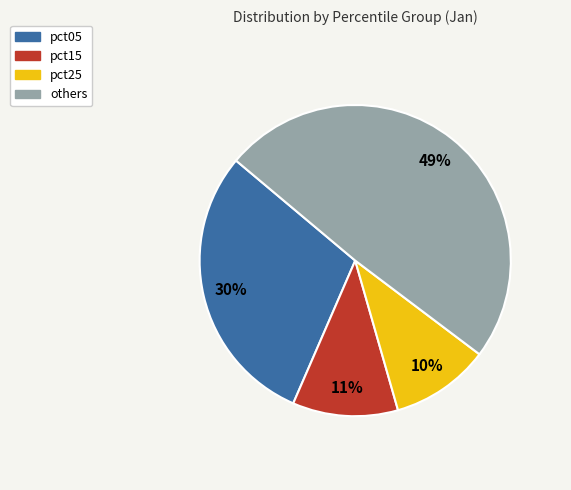

The pct15 slice represents 11% of the pie. True or false?

True